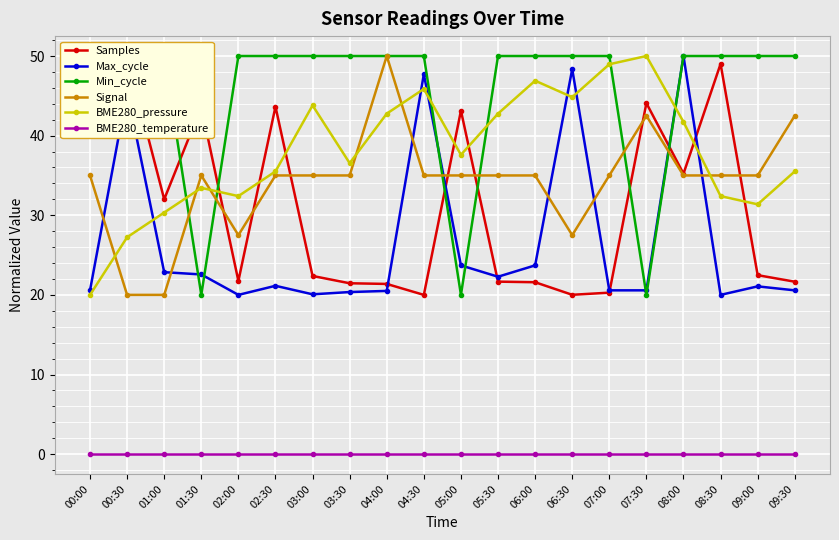

Where do Samples and Signal first cross each other?

01:30 and 02:00